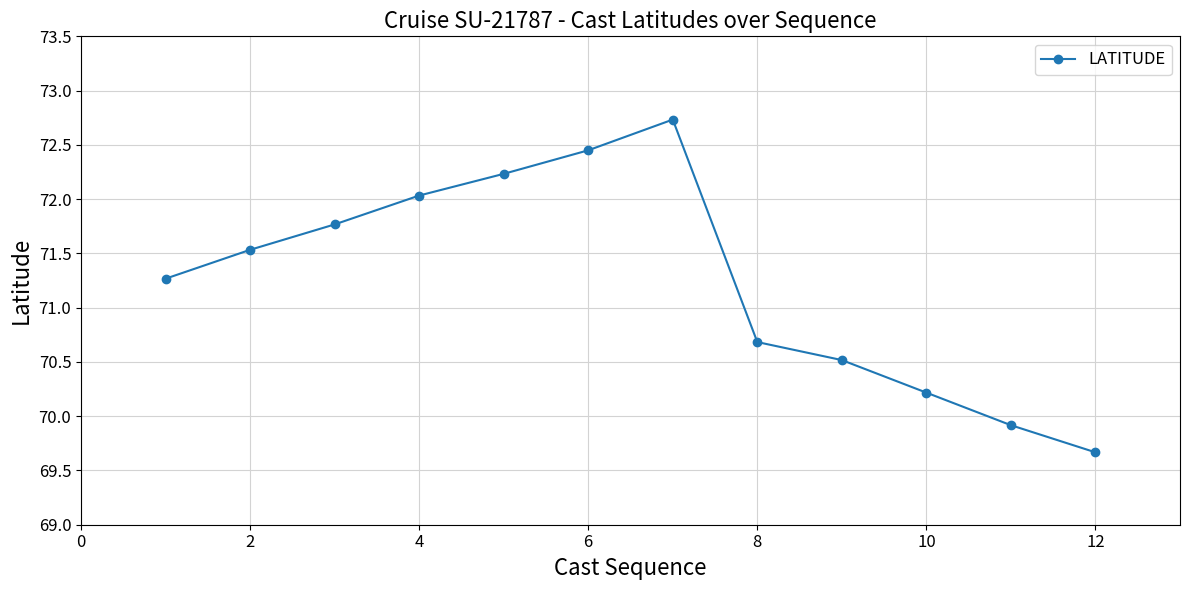

How many data points are less than 71?

5